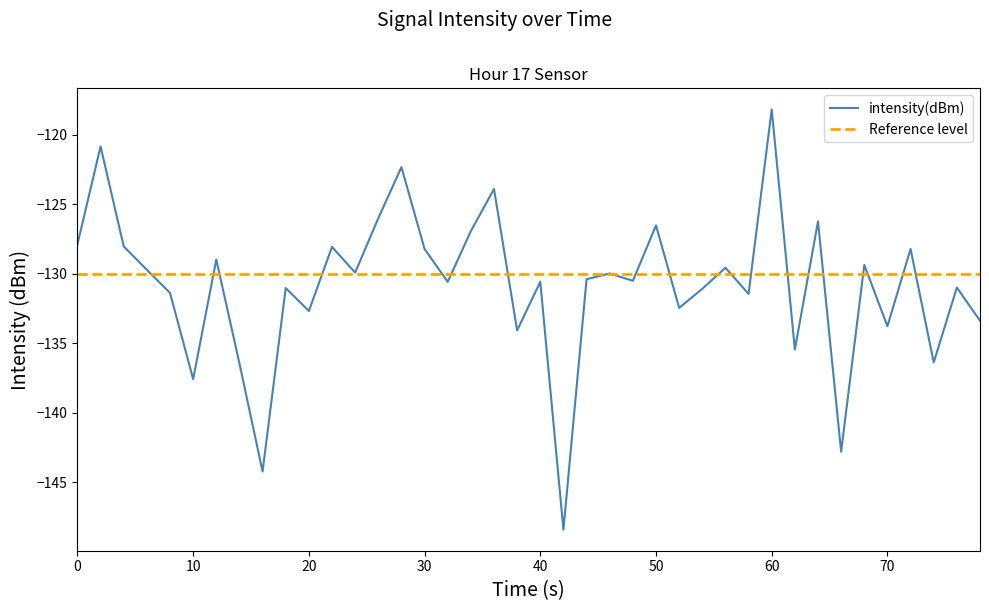

What is the minimum value for intensity(dBm)?

-148.4